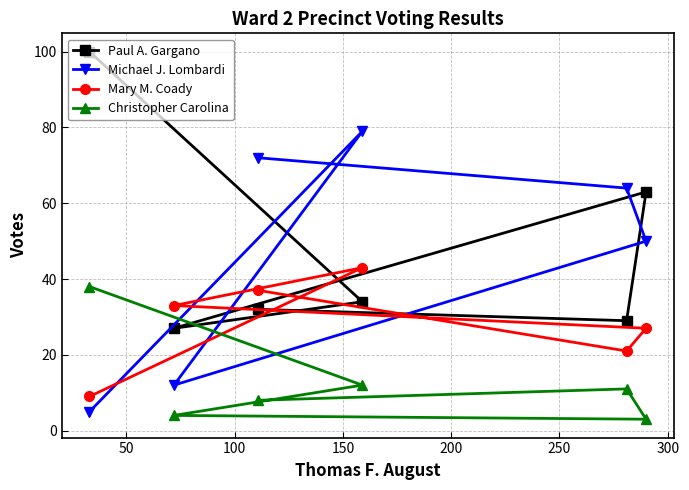

List the series in order of their peak value, highest first.

Paul A. Gargano, Michael J. Lombardi, Mary M. Coady, Christopher Carolina